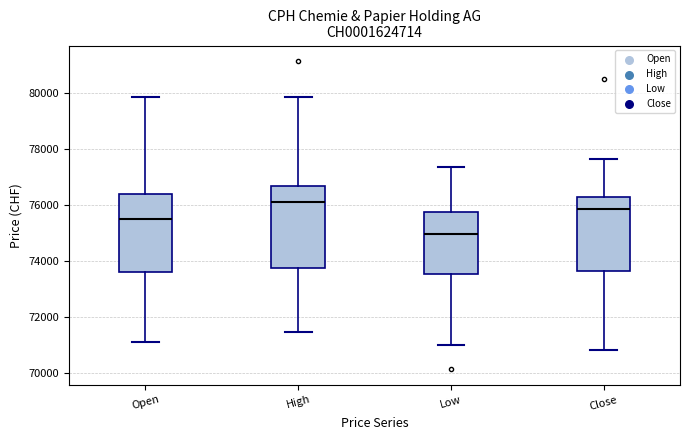

Where is the lower edge of the box for Close on the y-axis? The values are not printed on the chart, so give them approximately, as read against the axis.

73600